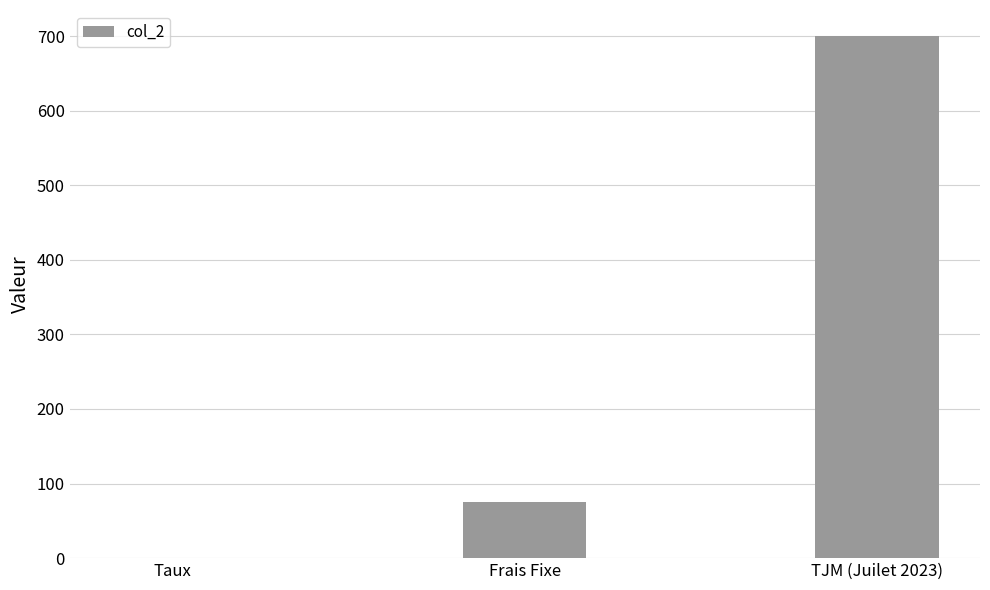

Read the value at TJM (Juilet 2023).

700.0